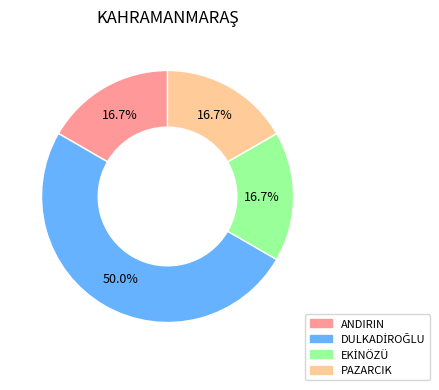

How much of the chart is everything except PAZARCIK?

83.3%